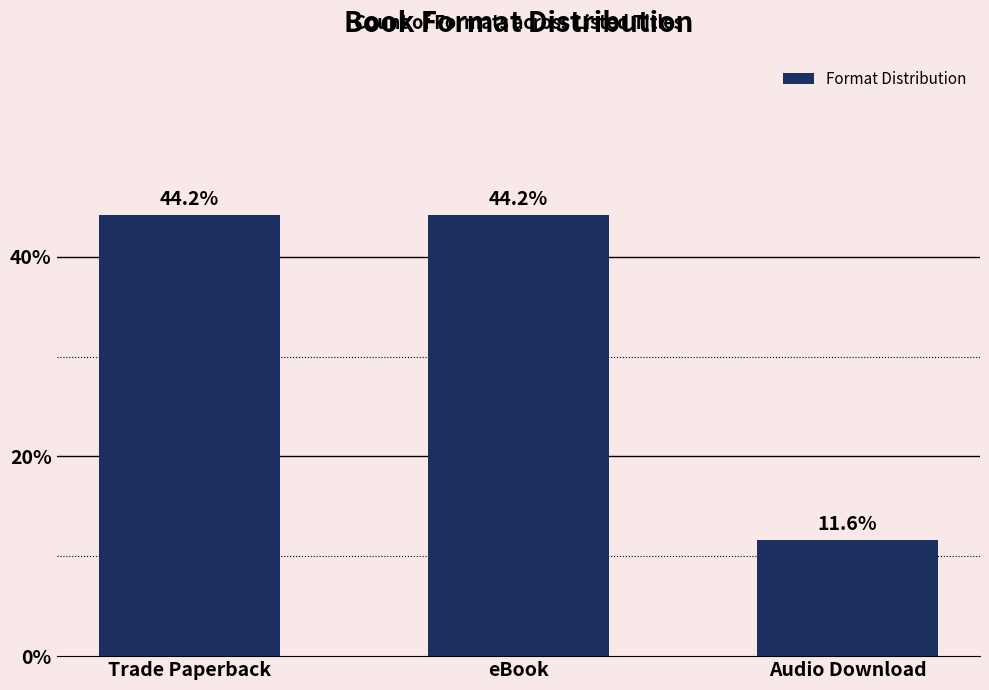

Reading left to right, transcribe all the data shown in this chart.

44.2	44.2	11.6